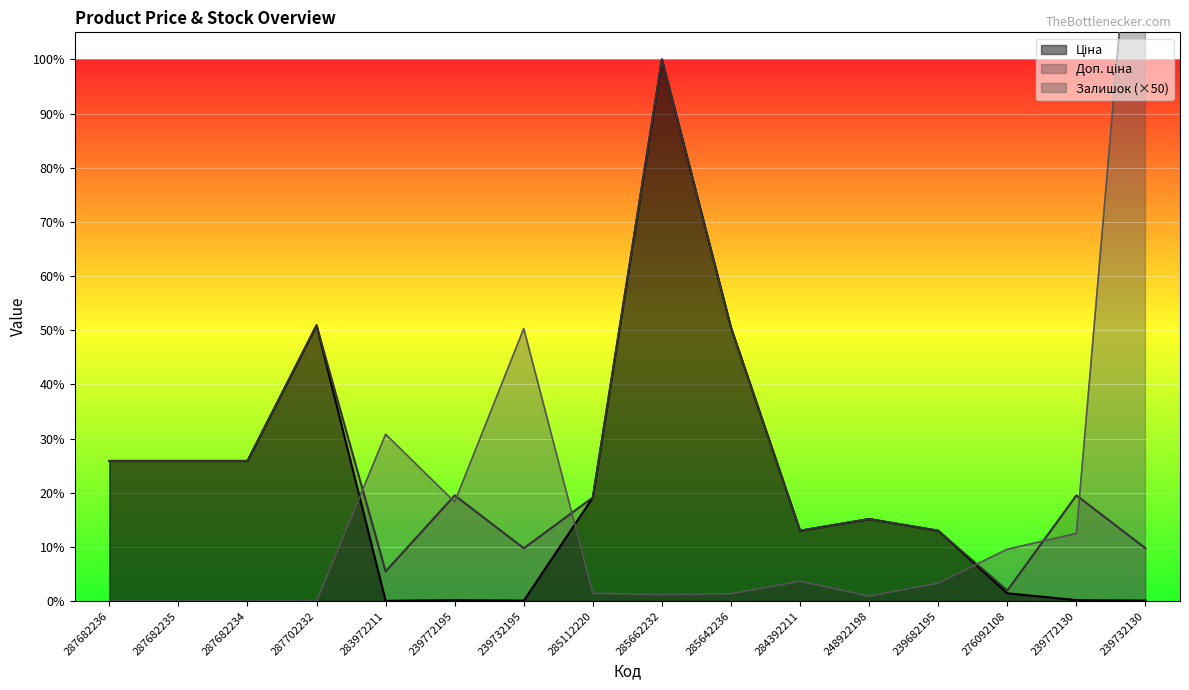

Reading right to left, transcribe all the data shown in this chart.

Ціна: 239732130=57.0	239772130=114.1	276092108=848.4	239682195=7596.5	248922198=8856.7	284392211=7596.5	285642236=29491.5	285662232=58426.5	285112220=11188.2	239732195=57.0	239772195=114.1	283972211=32.0	287702232=29747.2	287682234=15120.0	287682235=15120.0	287682236=15120.0
Доп. ціна: 239732130=5705.0	239772130=11410.0	276092108=1149.7	239682195=7596.5	248922198=8856.7	284392211=7596.5	285642236=29491.5	285662232=58426.5	285112220=11188.2	239732195=5705.0	239772195=11410.0	283972211=3205.0	287702232=29747.2	287682234=15120.0	287682235=15120.0	287682236=15120.0
Залишок: 239732130=94350.0	239772130=7300.0	276092108=5600.0	239682195=1950.0	248922198=550.0	284392211=2150.0	285642236=800.0	285662232=700.0	285112220=850.0	239732195=29400.0	239772195=10700.0	283972211=18000.0	287702232=0.0	287682234=0.0	287682235=0.0	287682236=0.0